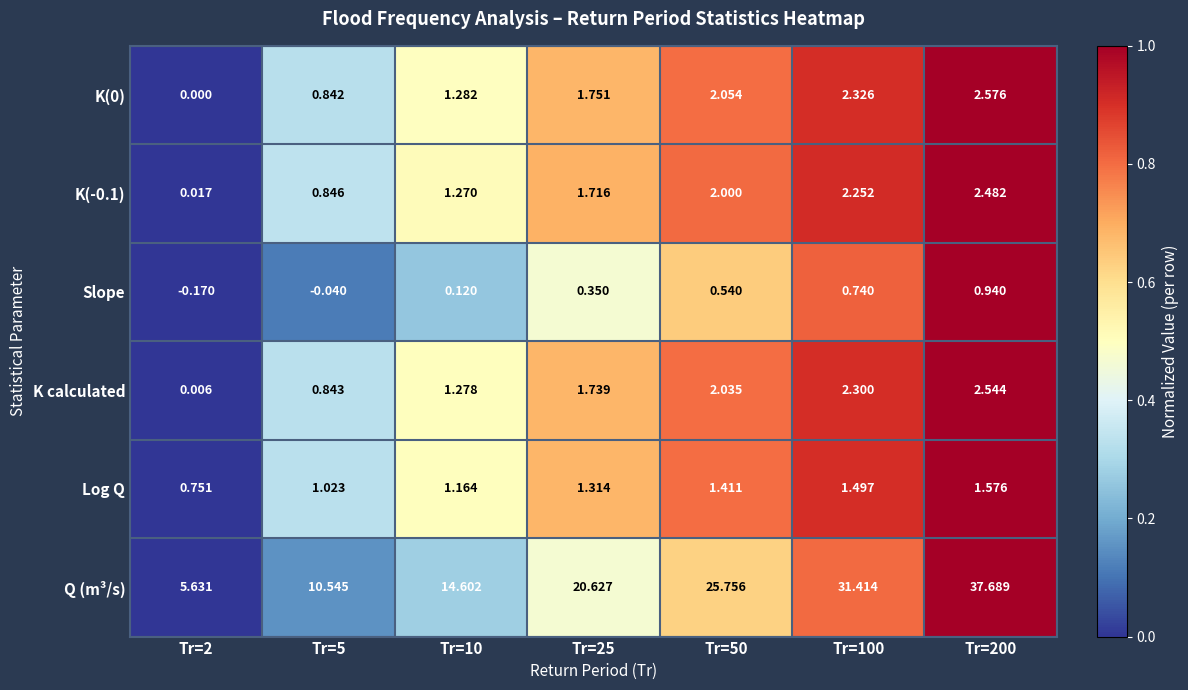

Which series has the largest total across all categories?

Q (m³/s)